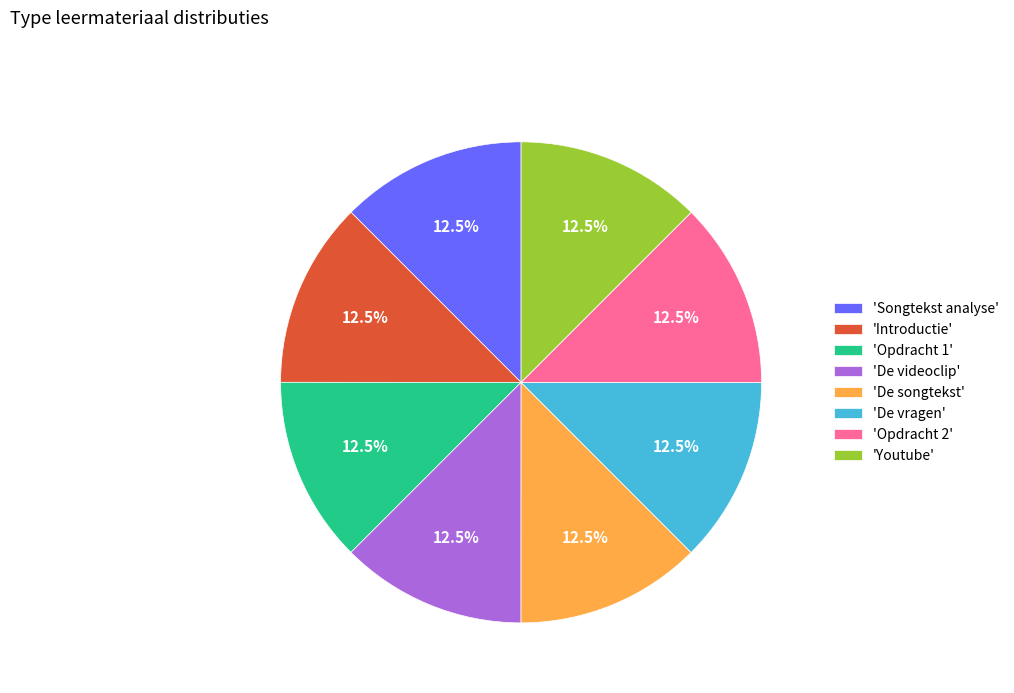

Is the sum of 'De videoclip' and 'De songtekst' greater than half?

No